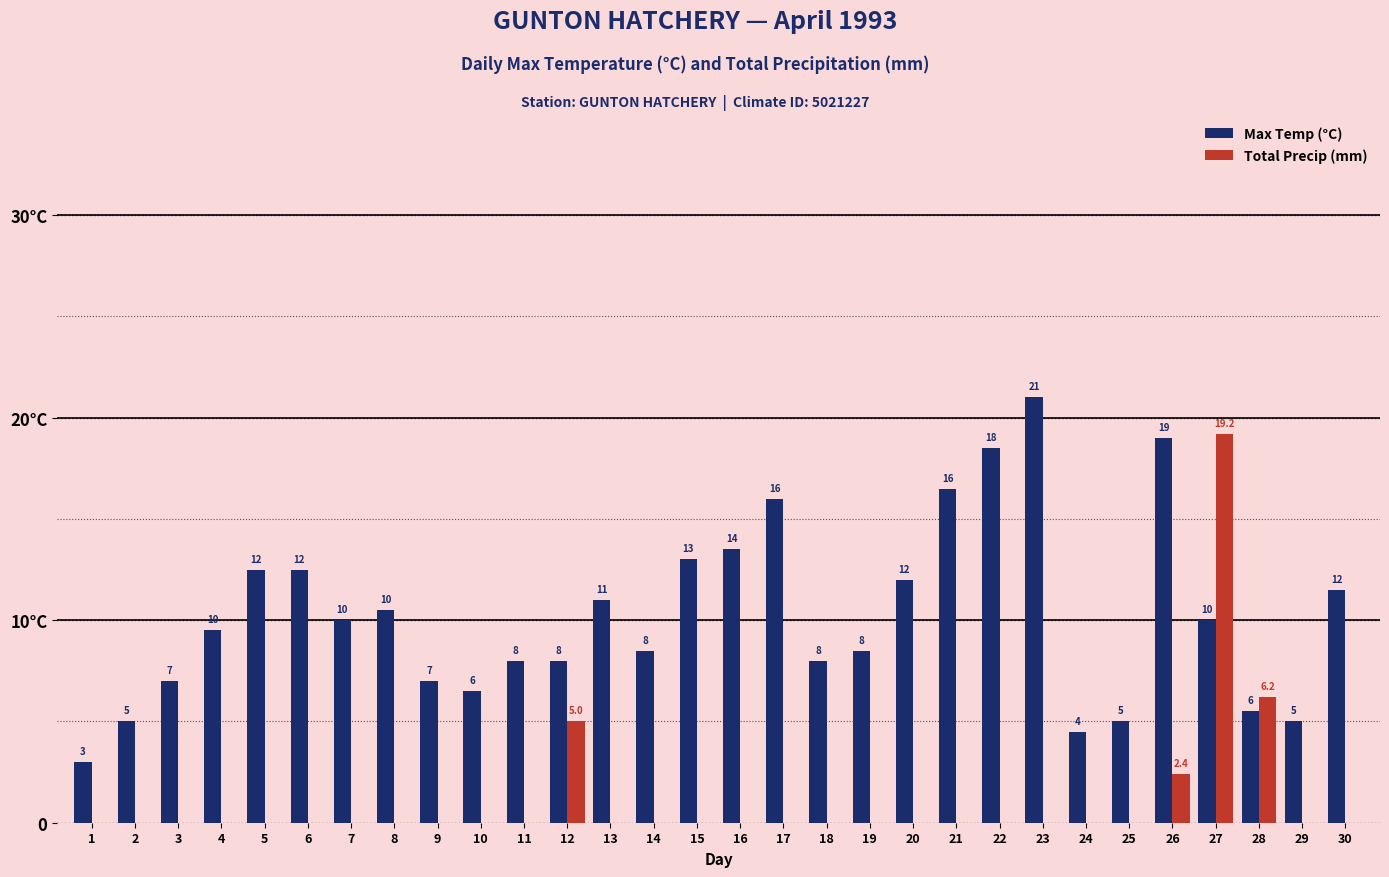

Is it true that Max Temp (°C) equals 6.5 at 25?

False